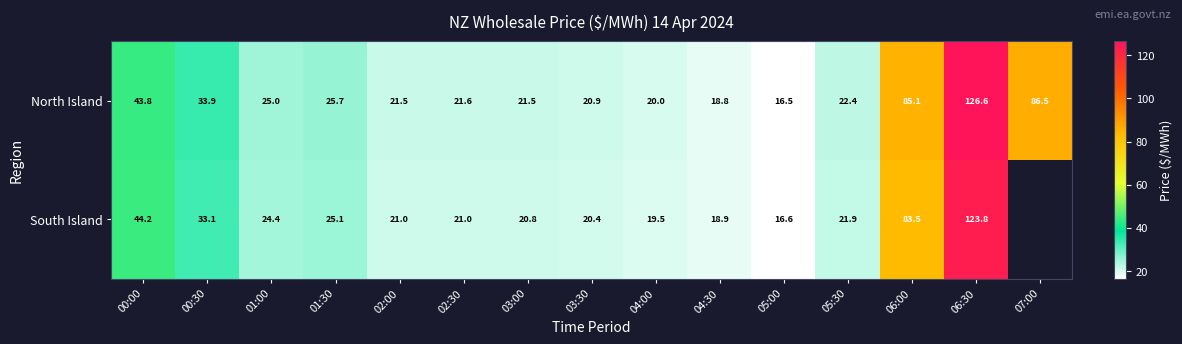

At 02:00, list the series in order from smallest to largest.

South Island, North Island